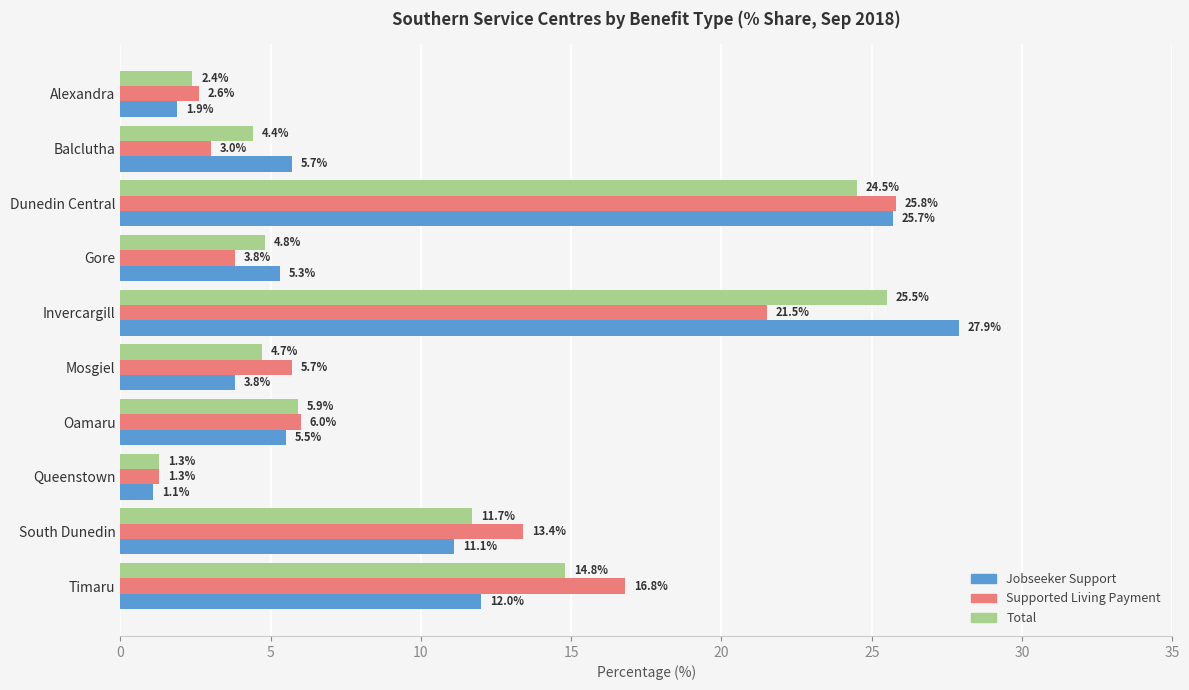

Rank the categories by Total value from lowest to highest.

Queenstown, Alexandra, Balclutha, Mosgiel, Gore, Oamaru, South Dunedin, Timaru, Dunedin Central, Invercargill